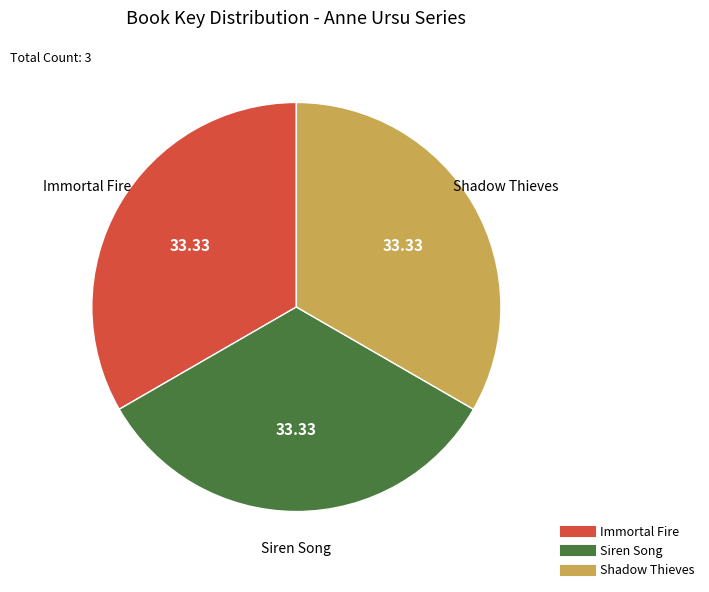

Combined, do Immortal Fire and Shadow Thieves account for over 50%?

Yes